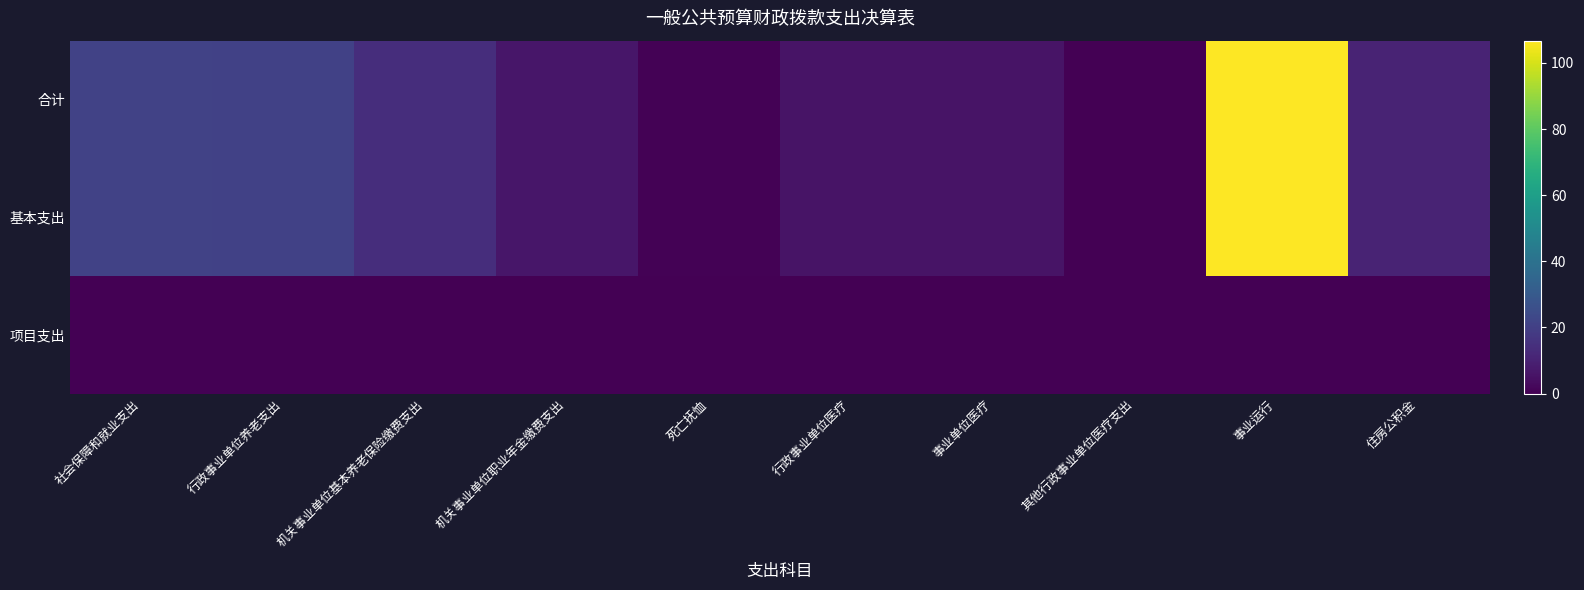

Between 行政事业单位医疗 and 其他行政事业单位医疗支出, which series saw the biggest shift?

合计